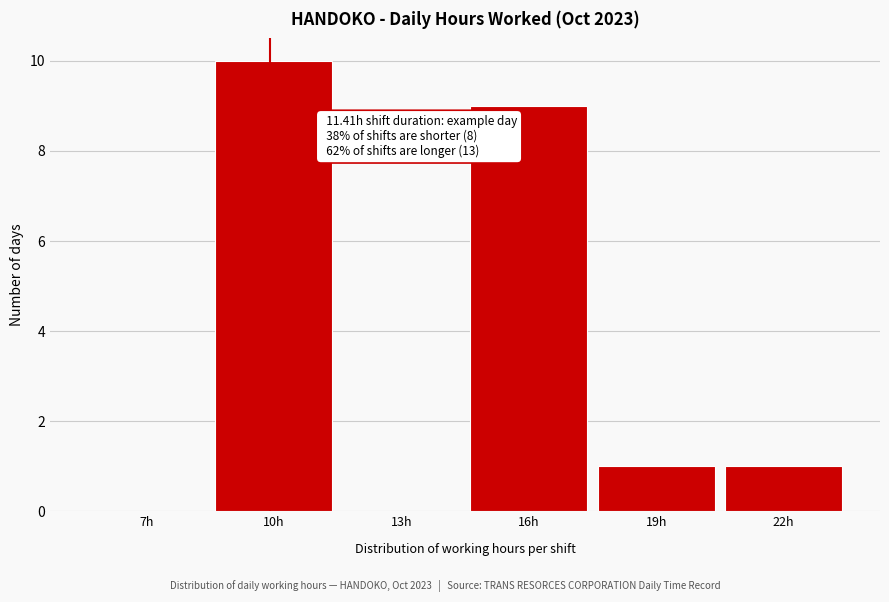

Reading left to right, transcribe all the data shown in this chart.

7h=0	10h=10	13h=0	16h=9	19h=1	22h=1